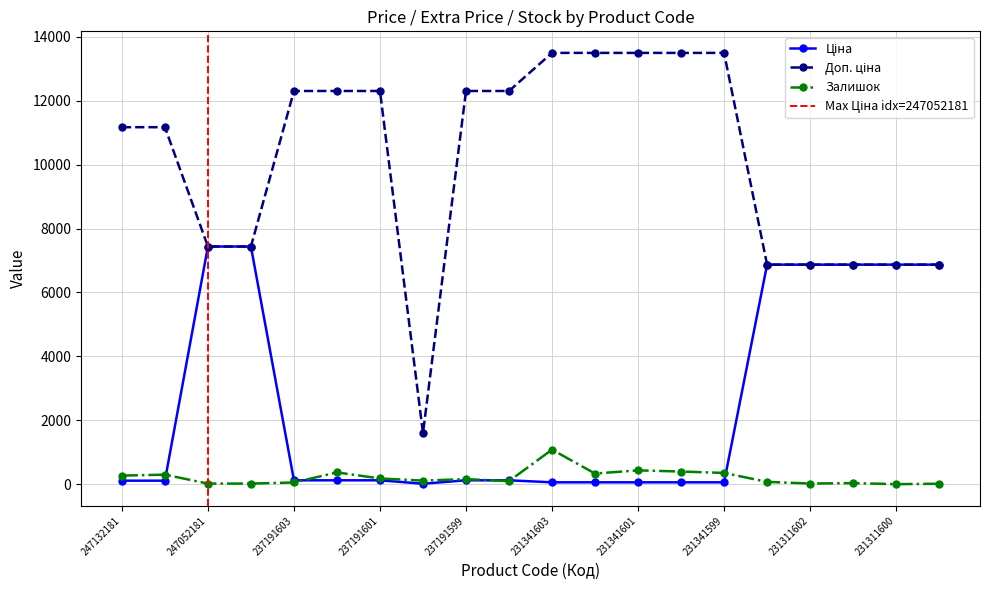

How many data points in Залишок are less than 159?

10